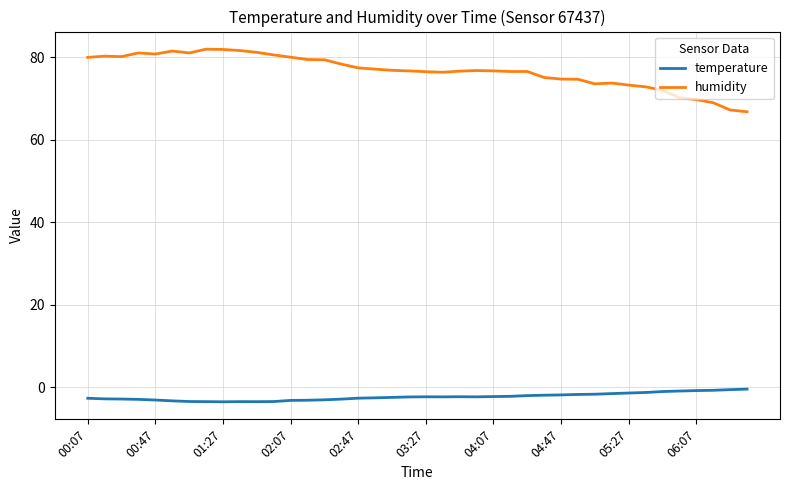

Which series has the largest total across all categories?

humidity